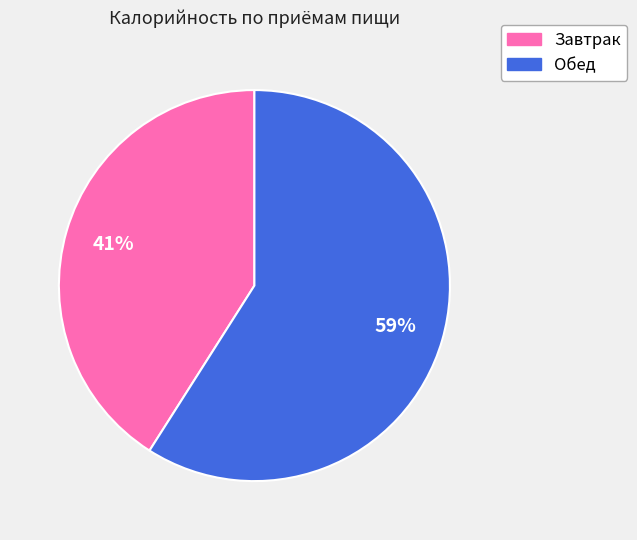

To the nearest percent, what is the average slice percentage?

50%